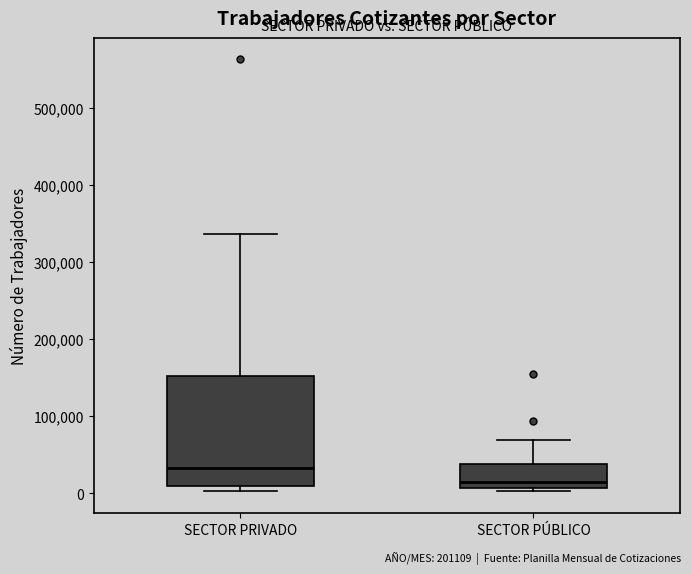

Reading left to right, transcribe this box plot: for each box, give where its median line is, the range the box spans, and where its two whiskers end, as read against the y-axis. The values are not printed on the chart, so give them approximately, as read against the axis.

SECTOR PRIVADO: median 30000, box 10000 to 150000, whiskers 0 to 340000
SECTOR PÚBLICO: median 10000 (just above the box's lower edge), box 10000 to 40000, whiskers 0 to 70000